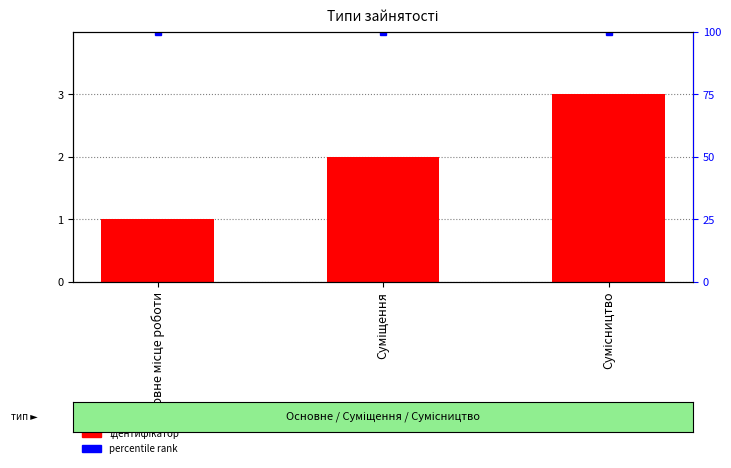

What is the label of the 2nd bar from the right?

Суміщення